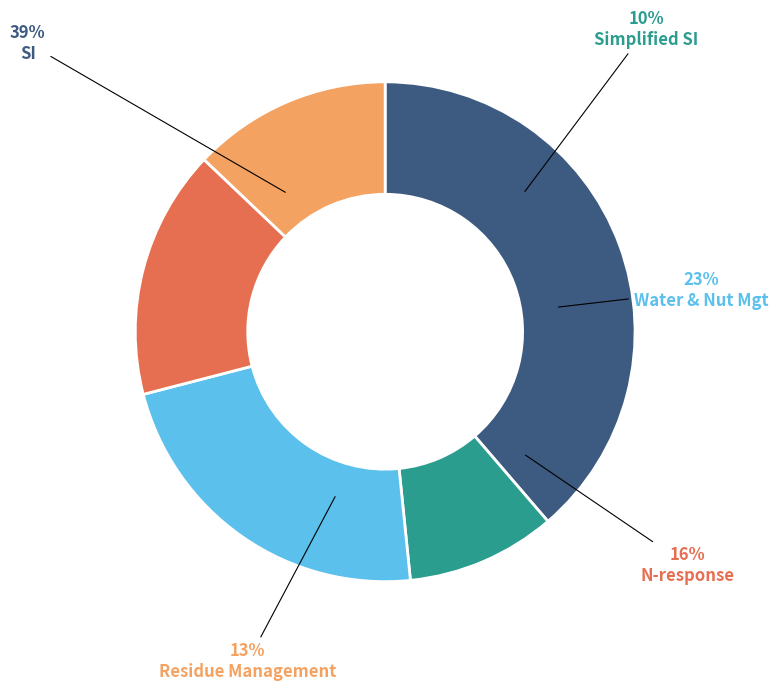

How many segments does this pie chart have?

5